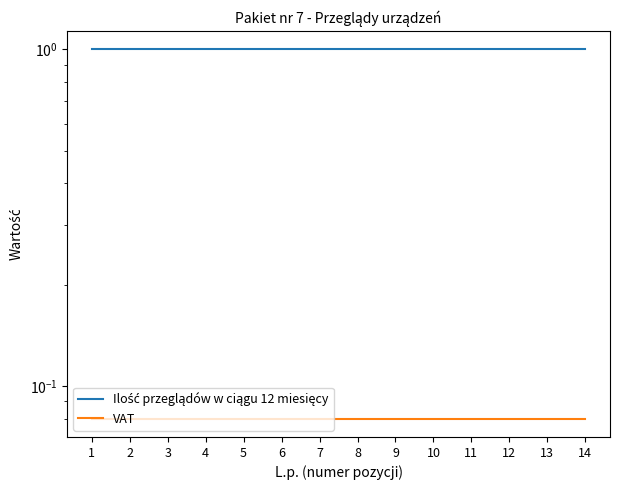

What is the sum of the VAT values at 2 and 12?

0.2